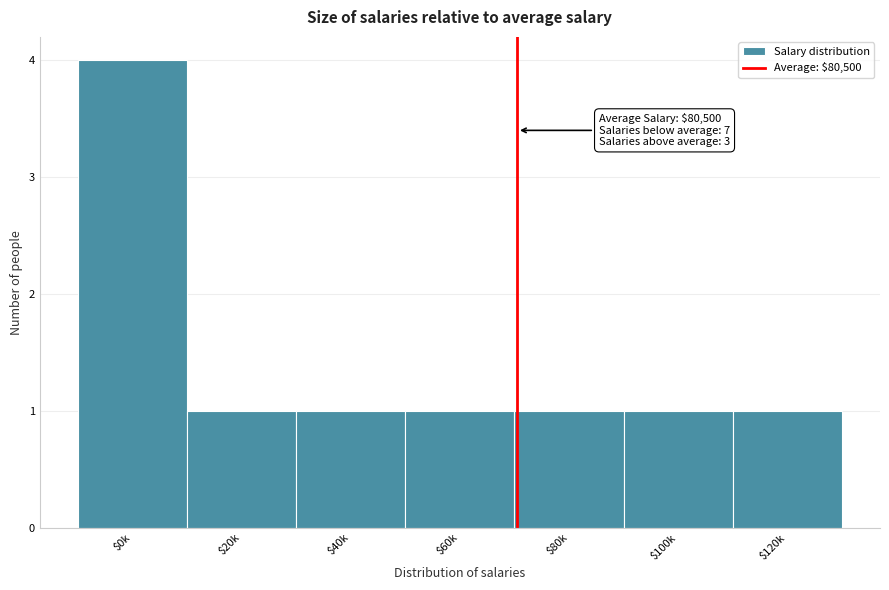

Reading left to right, extract all data points from this chart.

4	1	1	1	1	1	1